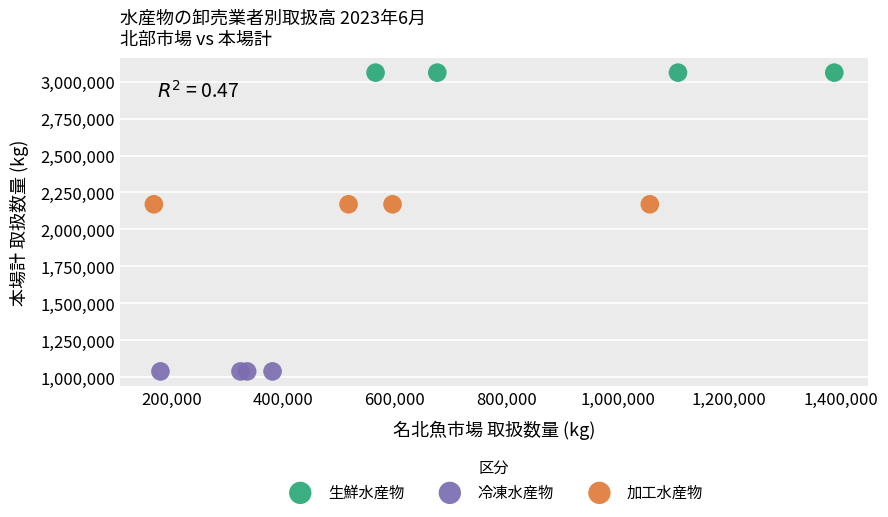

Which series reaches the maximum Y coordinate?

生鮮水産物